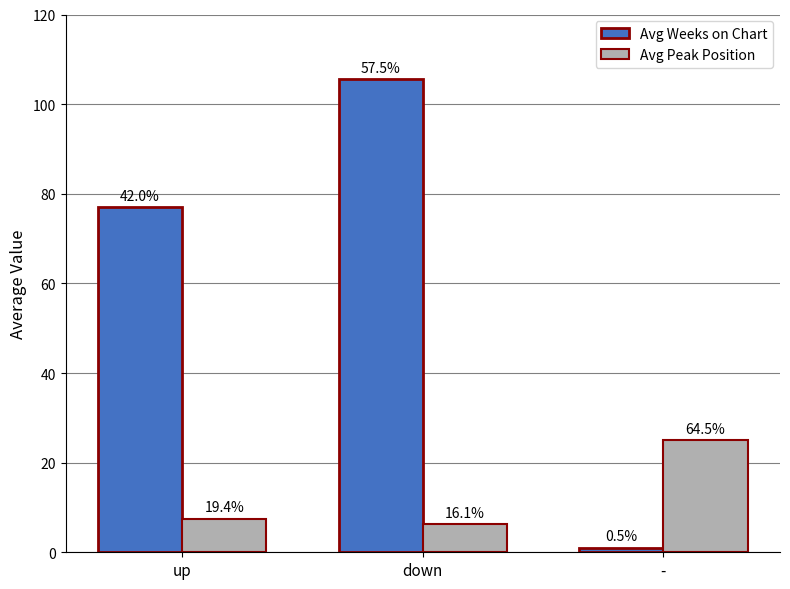

How many groups of bars are there?

3